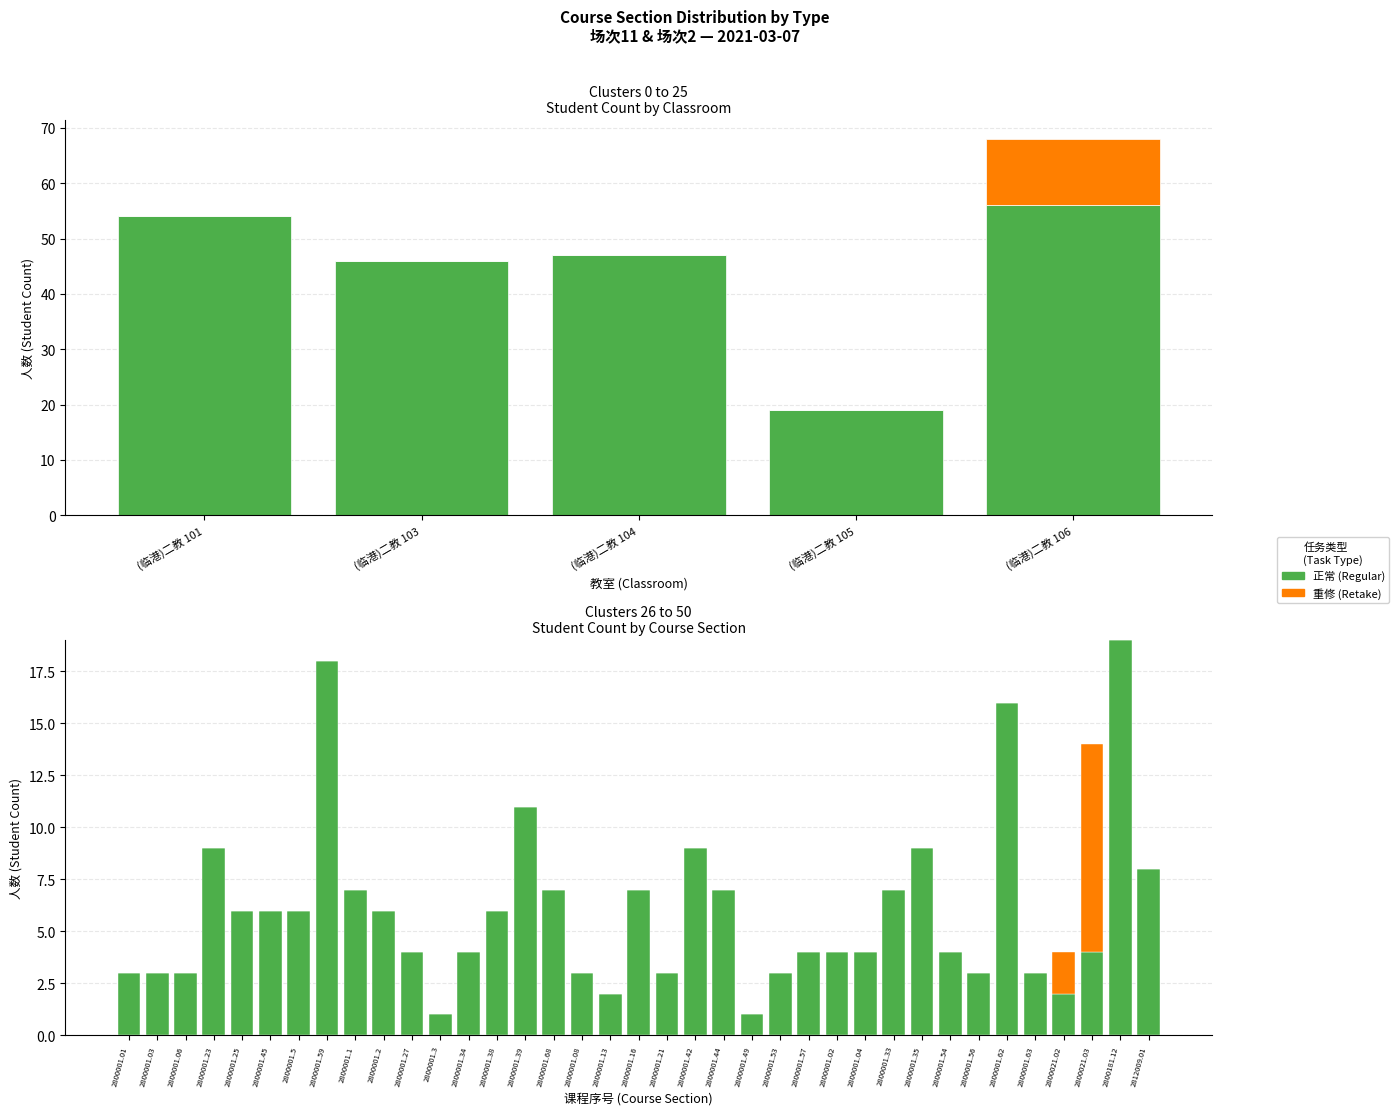

At which label is 正常 closest to 10?

2800001.23